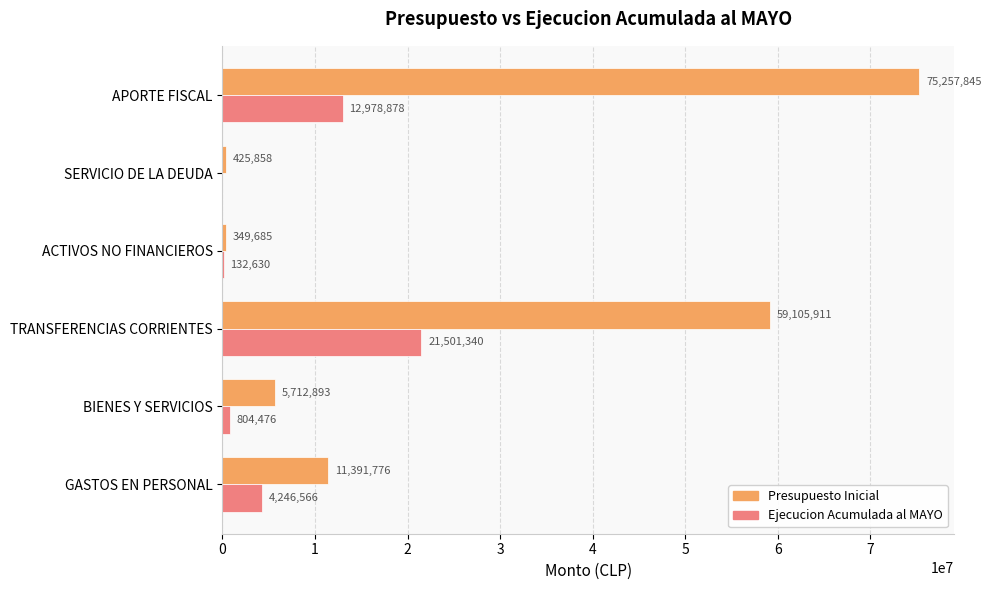

Which series changed the most between TRANSFERENCIAS CORRIENTES and APORTE FISCAL?

Presupuesto Inicial